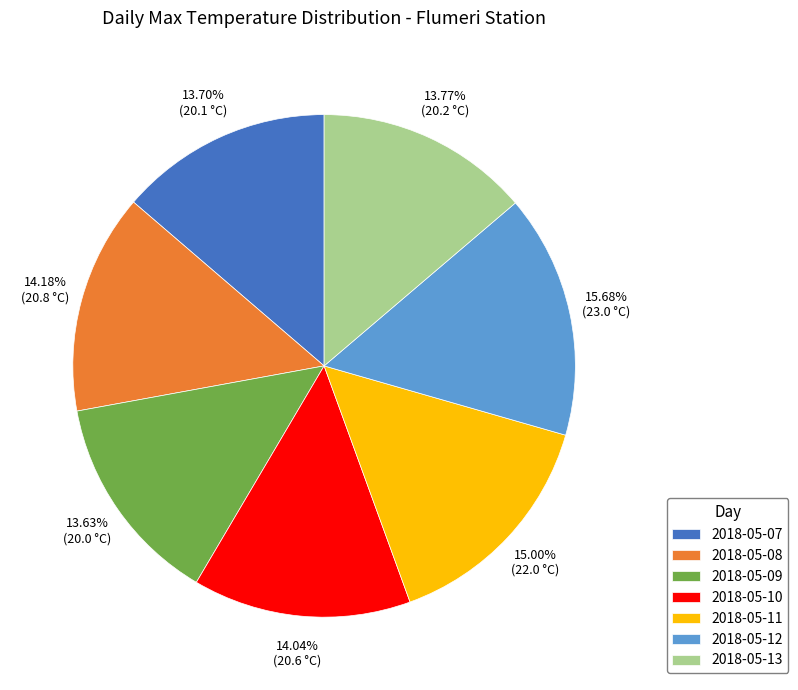

The 2018-05-12 slice represents 3% of the pie. True or false?

False